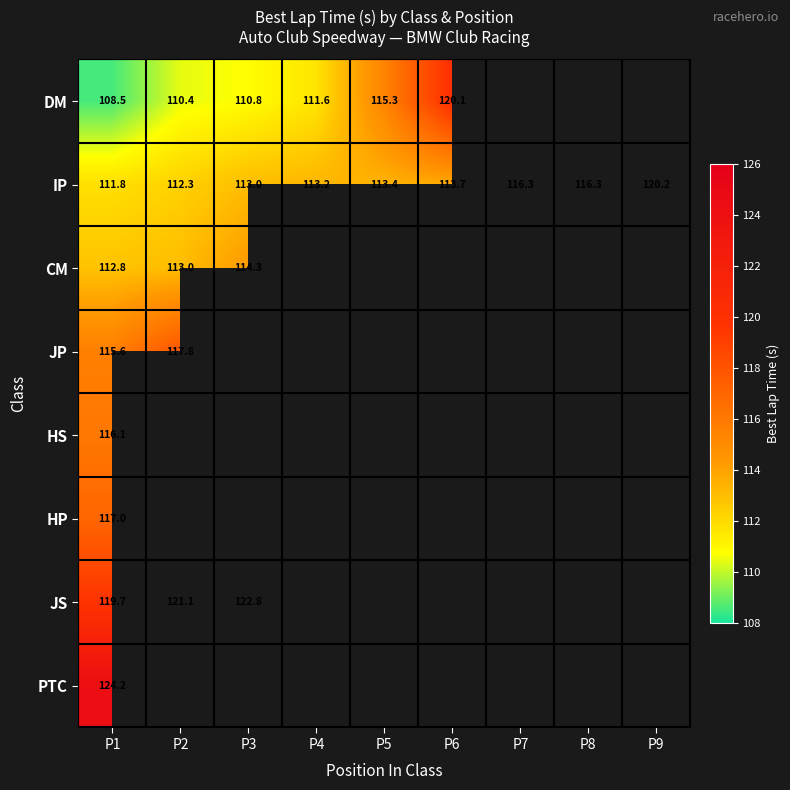

What is the smallest value displayed?

108.5